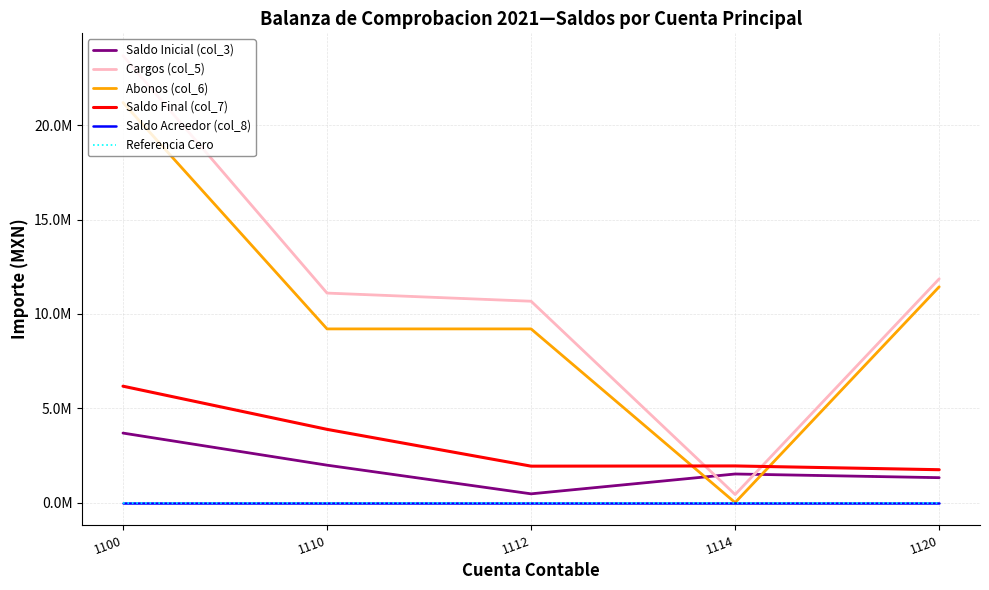

Rank the series by their maximum value, from highest to lowest.

Cargos (col_5), Abonos (col_6), Saldo Final (col_7), Saldo Inicial (col_3), Saldo Acreedor (col_8), Referencia Cero